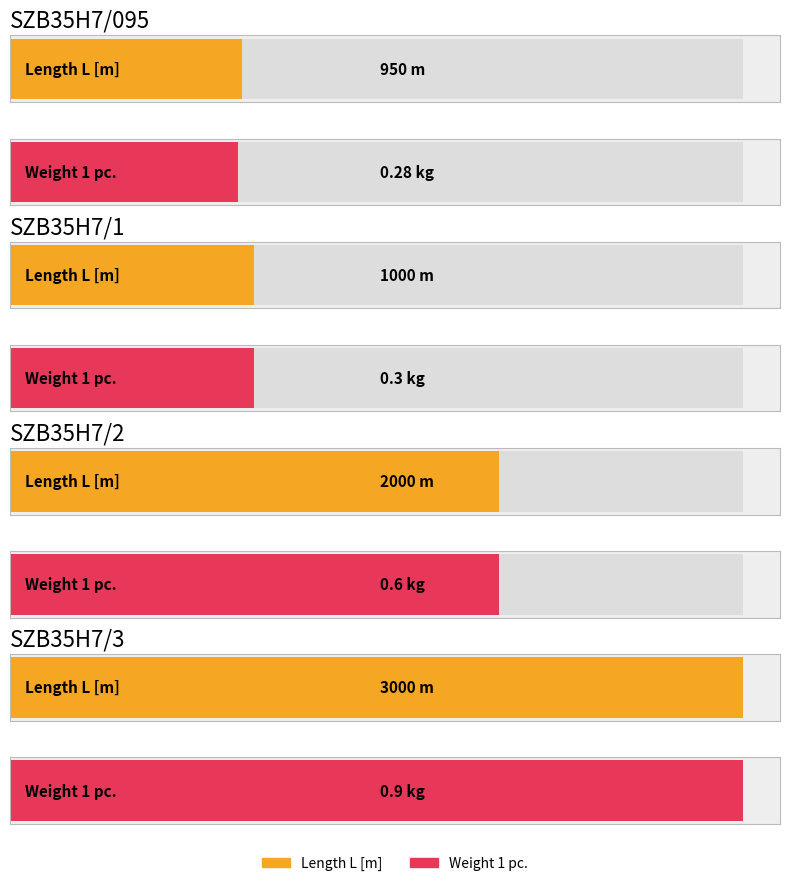

Is the value of Weight 1 pc. at SZB35H7/095 greater than the value of Length L [m] at SZB35H7/2?

No